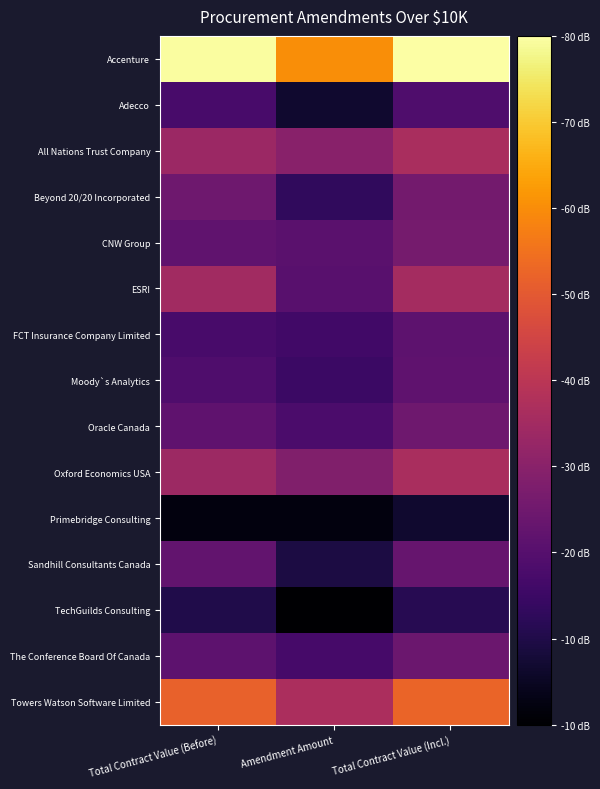

What is the total value across all series at Total Contract Value (Incl.)?

82.4